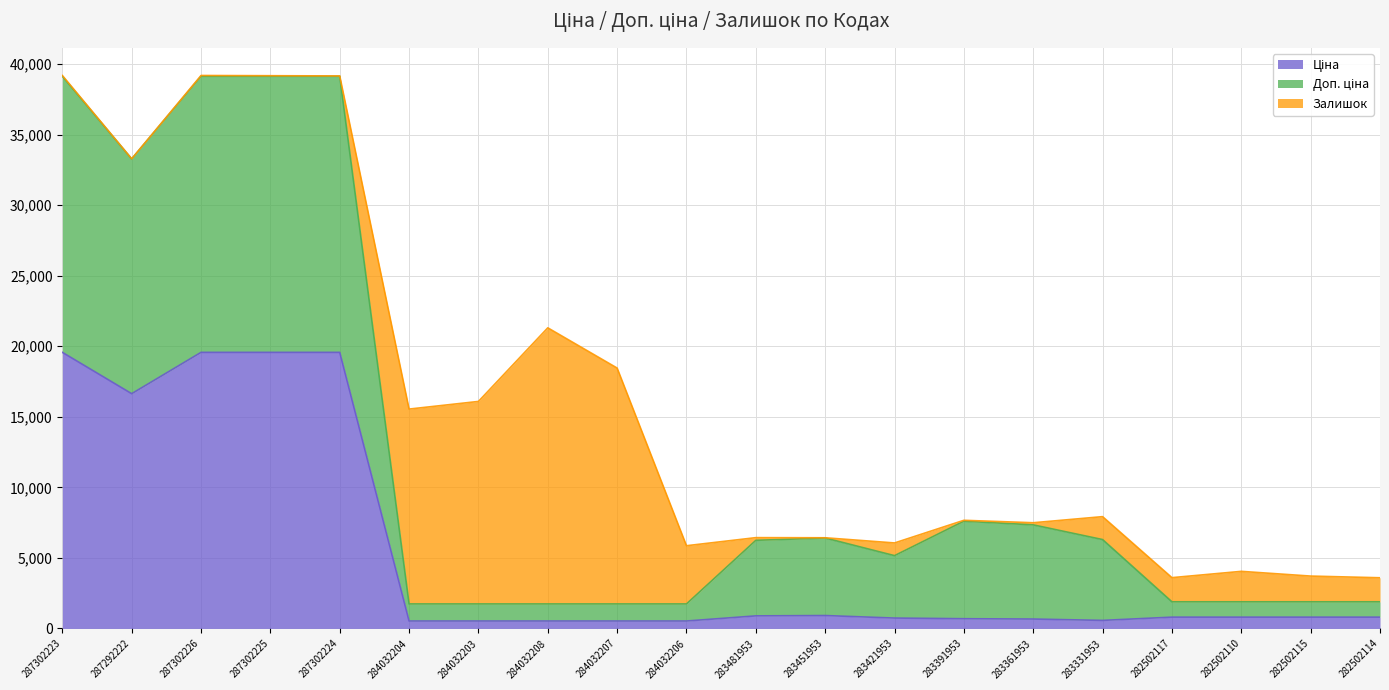

Does the chart have visible grid lines?

Yes